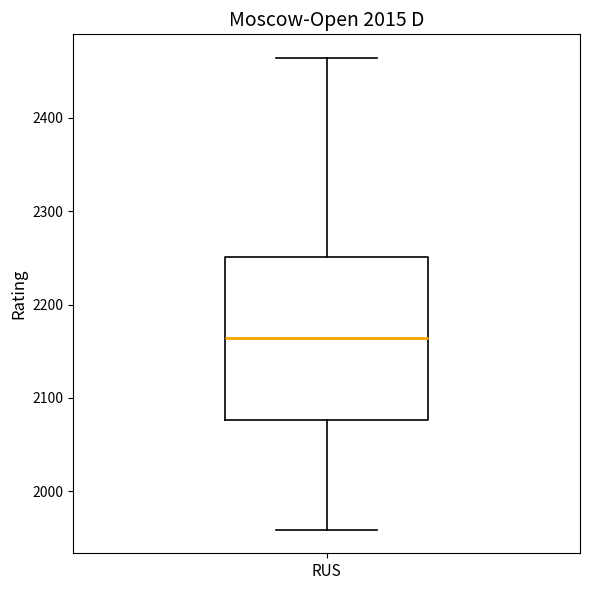

Transcribe this box plot: give where the median line is, the range the box spans, and where the two whiskers end, as read against the y-axis. The values are not printed on the chart, so give them approximately, as read against the axis.

median 2160, box 2080 to 2250, whiskers 1960 to 2460